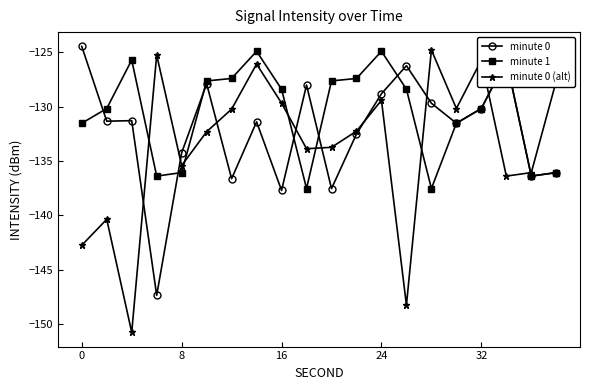

What is the sum of all minute 0 values?

-2645.0